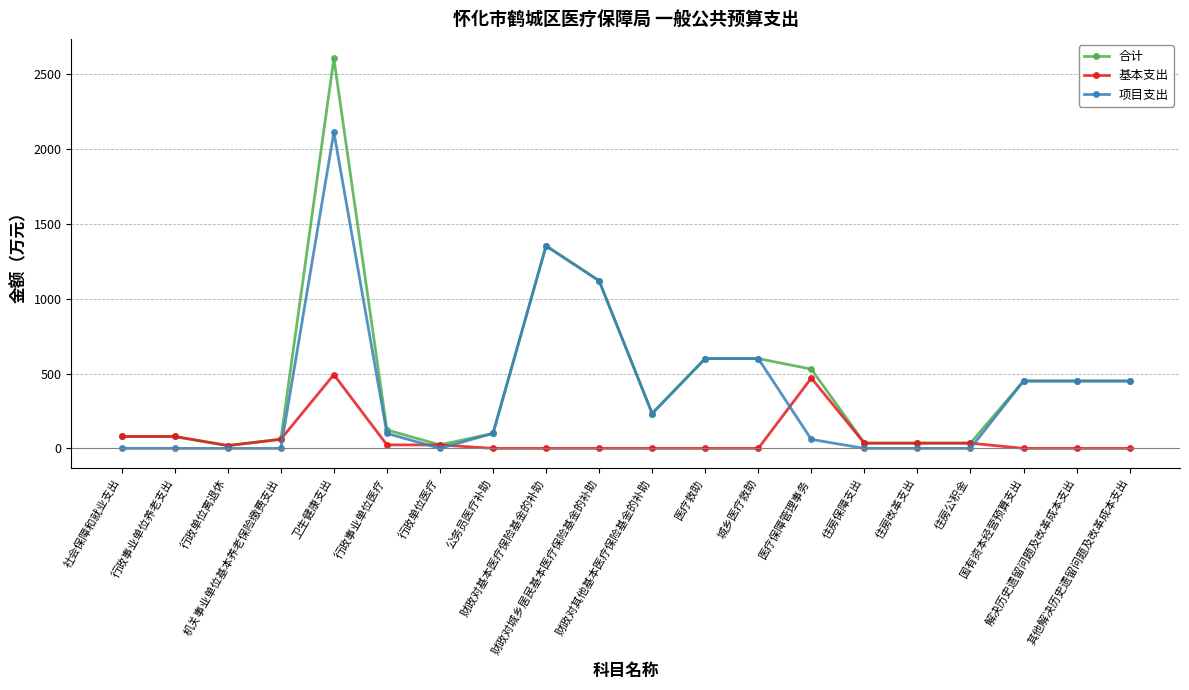

What is the greatest value displayed?

2605.9